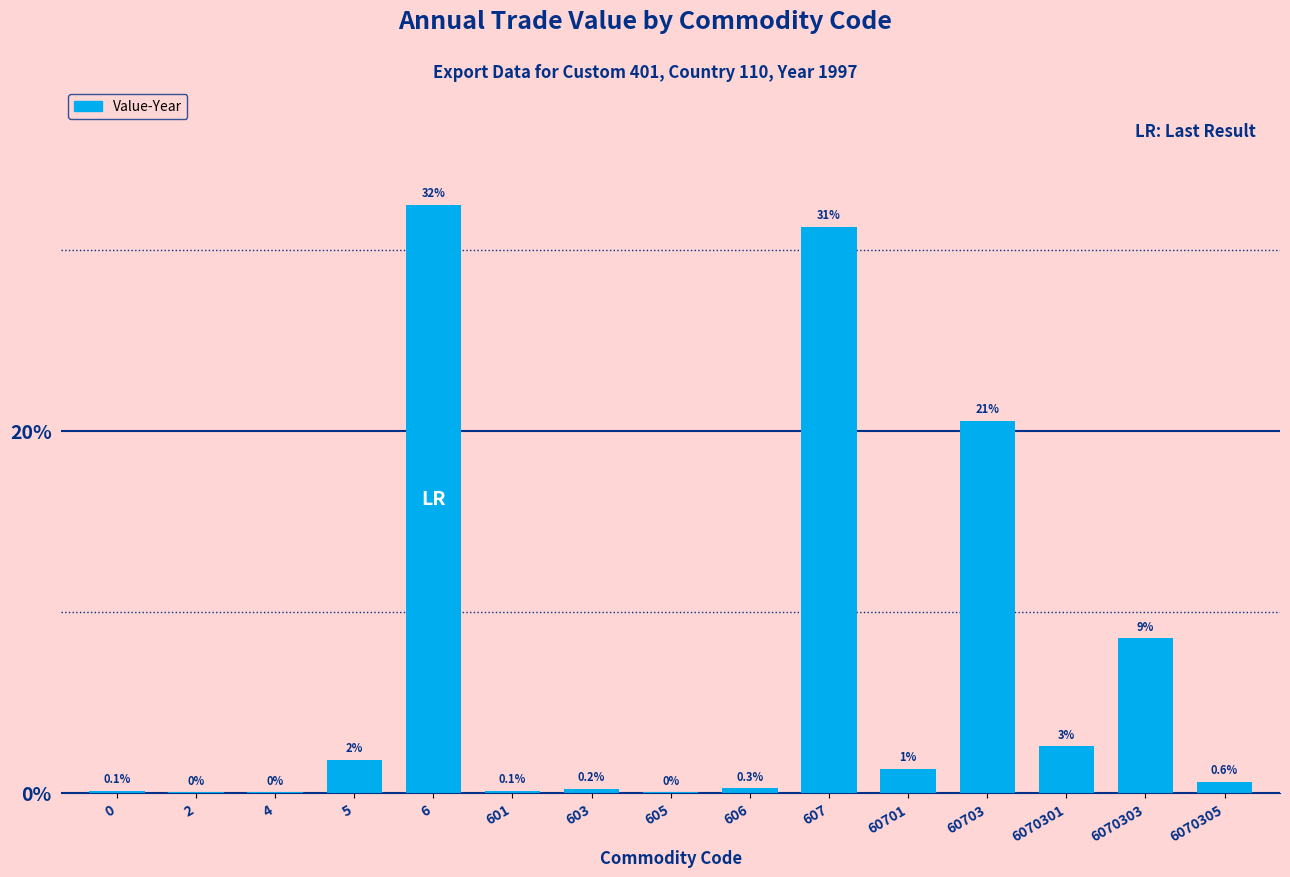

What is the average value?

6.7